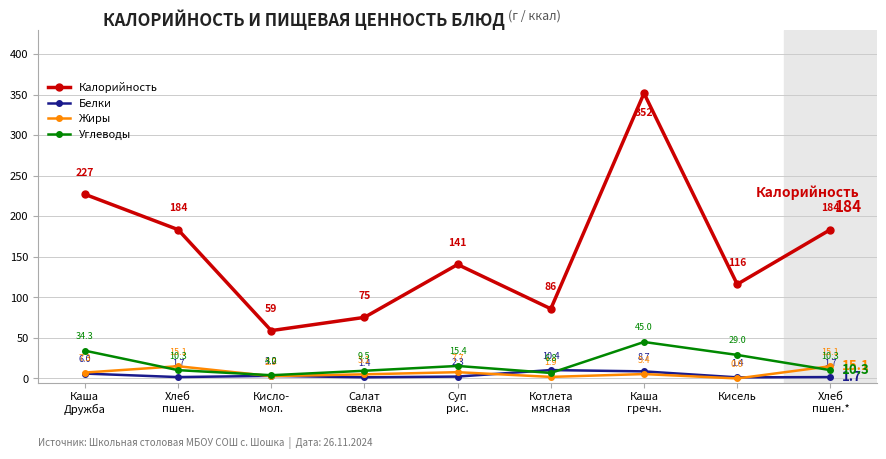

Which series has the largest range (max minus min)?

Калорийность